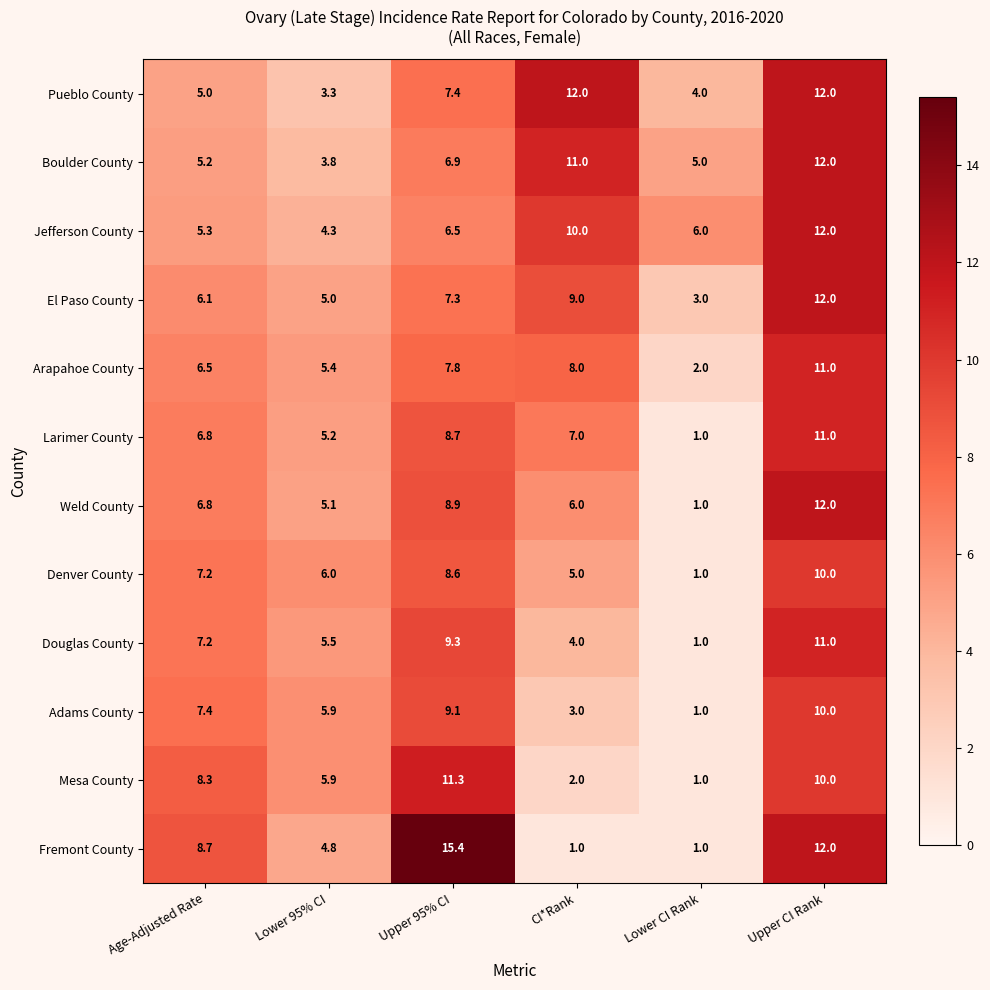

List the labels in order of Denver County value, smallest first.

Lower CI Rank, CI*Rank, Lower 95% CI, Age-Adjusted Rate, Upper 95% CI, Upper CI Rank